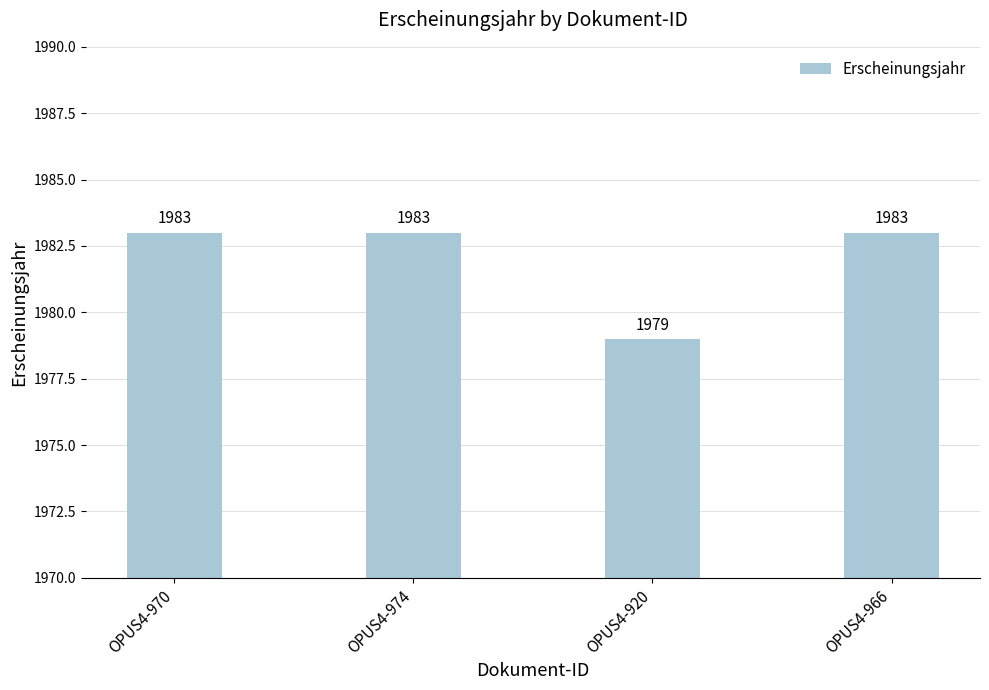

What is the smallest value displayed?

1979